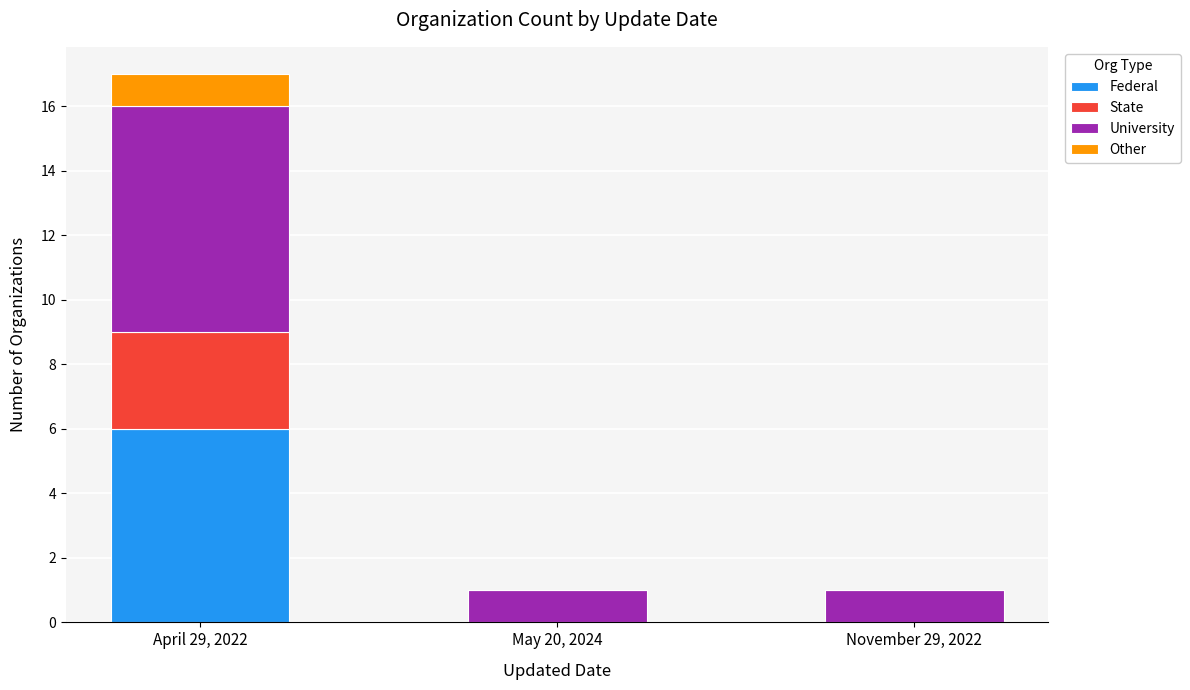

Count the number of data series in this chart.

4